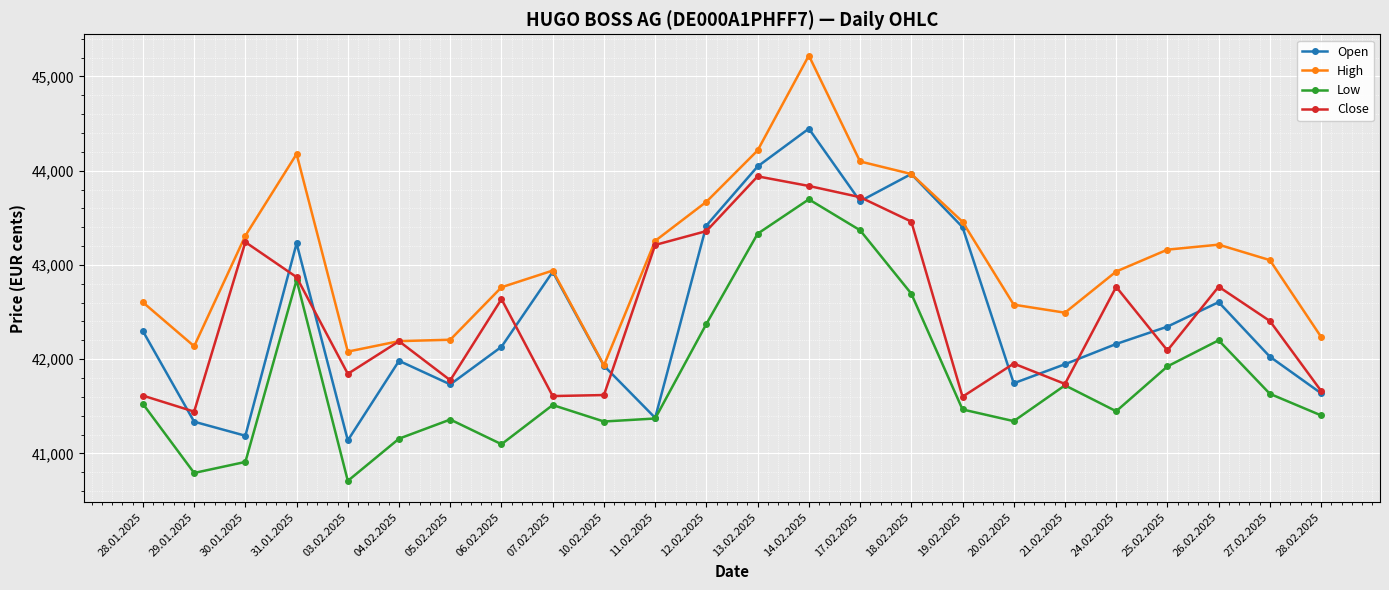

What is the difference between the highest and lowest values at 25.02.2025?

1239